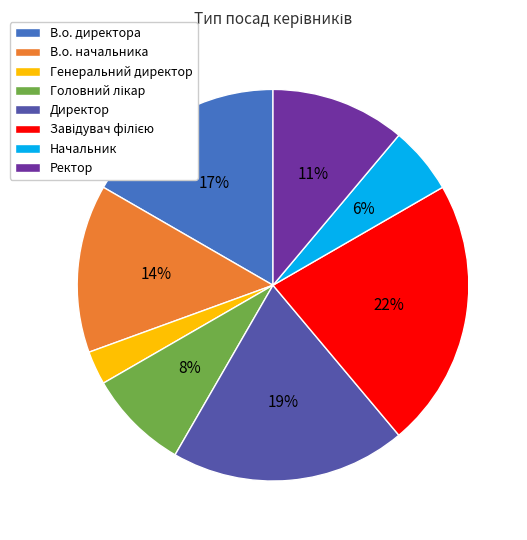

Approximately how many times larger is the value at Ректор compared to Директор?

0.6